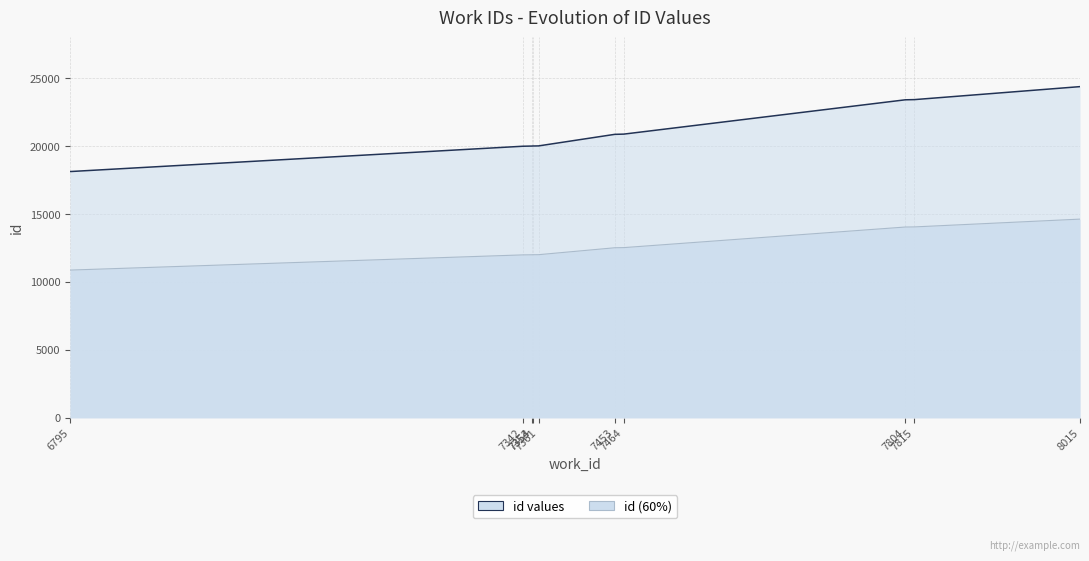

Which series has the largest range (max minus min)?

id values